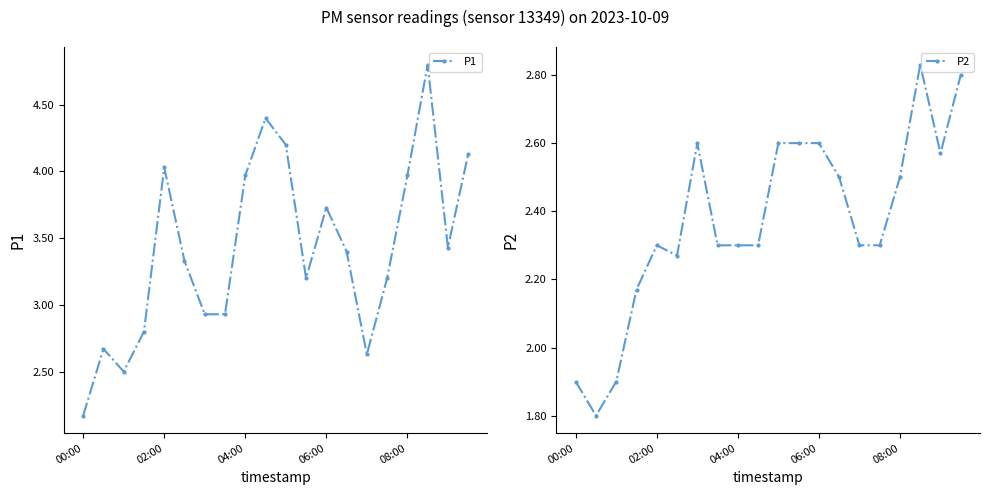

How many lines are shown in the chart?

2